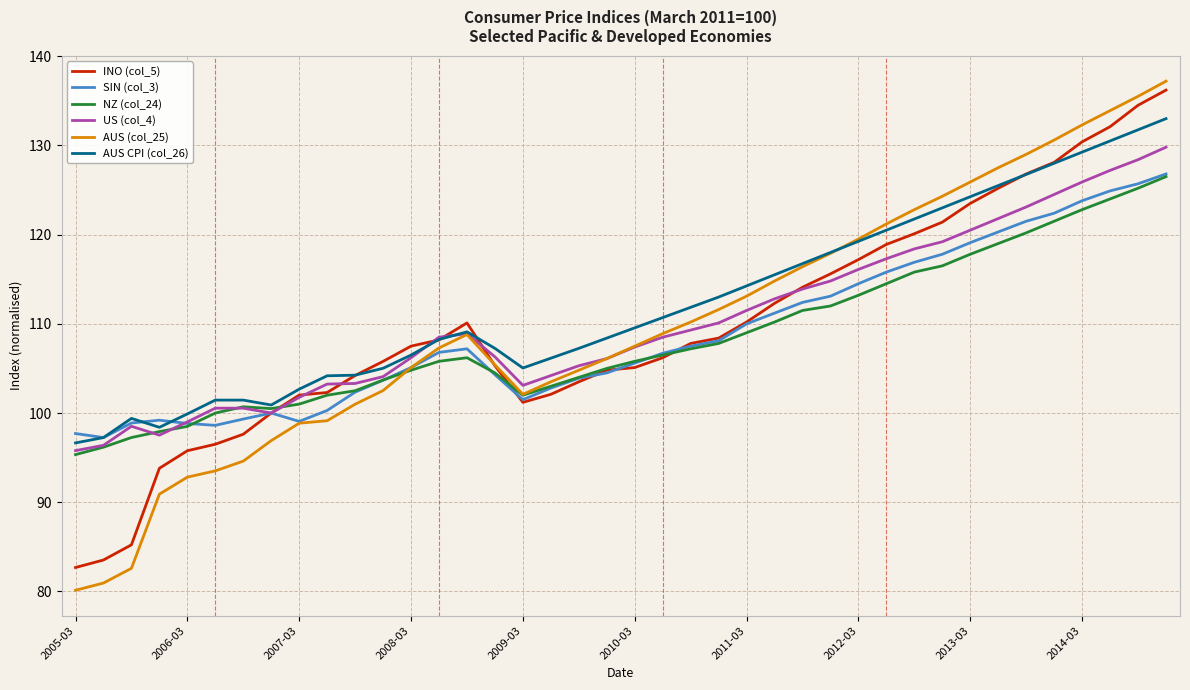

Which series has the largest range (max minus min)?

AUS (col_25)